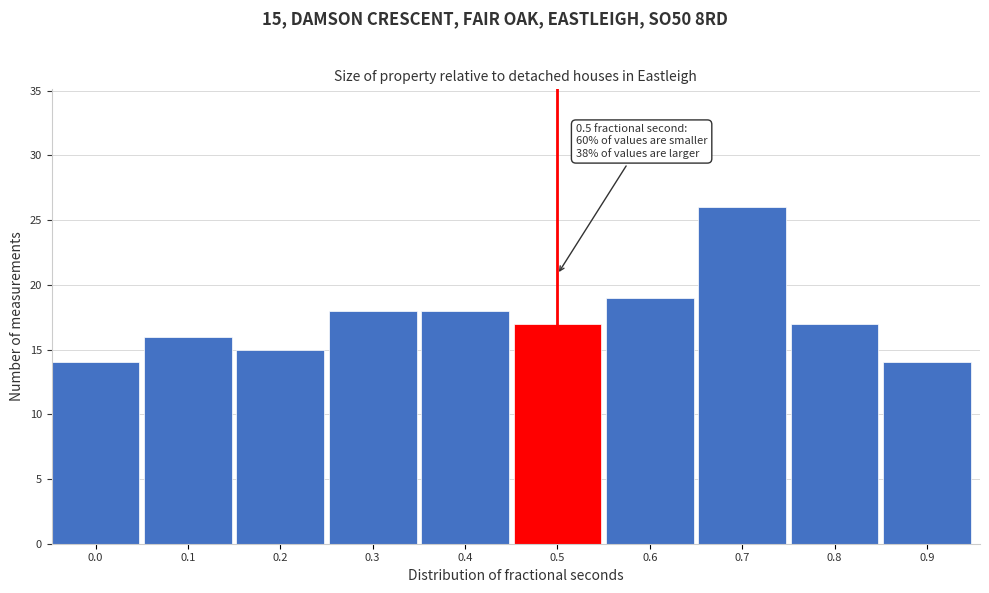

Reading left to right, extract all data points from this chart.

0.0=14	0.1=16	0.2=15	0.3=18	0.4=18	0.5=17	0.6=19	0.7=26	0.8=17	0.9=14